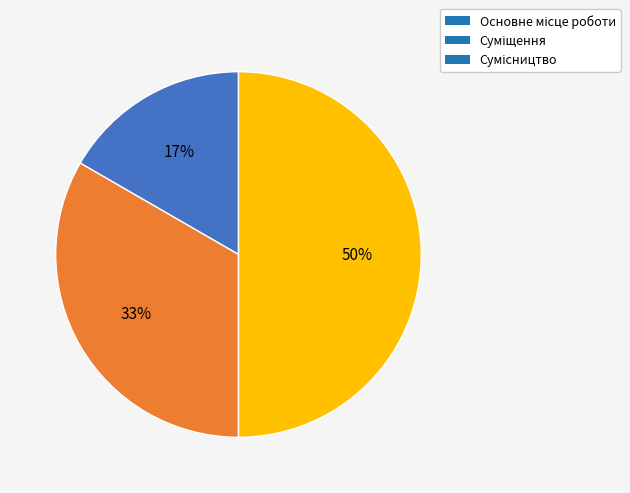

To the nearest percent, what is the difference between the largest and smallest slice percentages?

33%